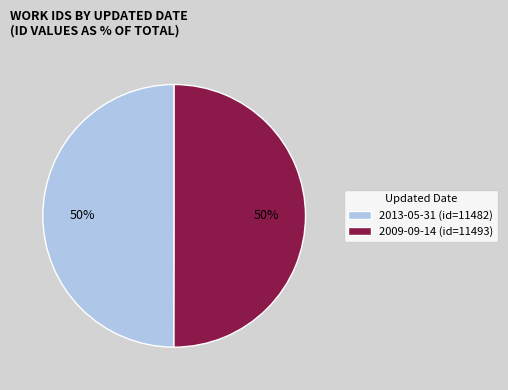

What percentage is the 2013-05-31 slice, to the nearest percent?

50%